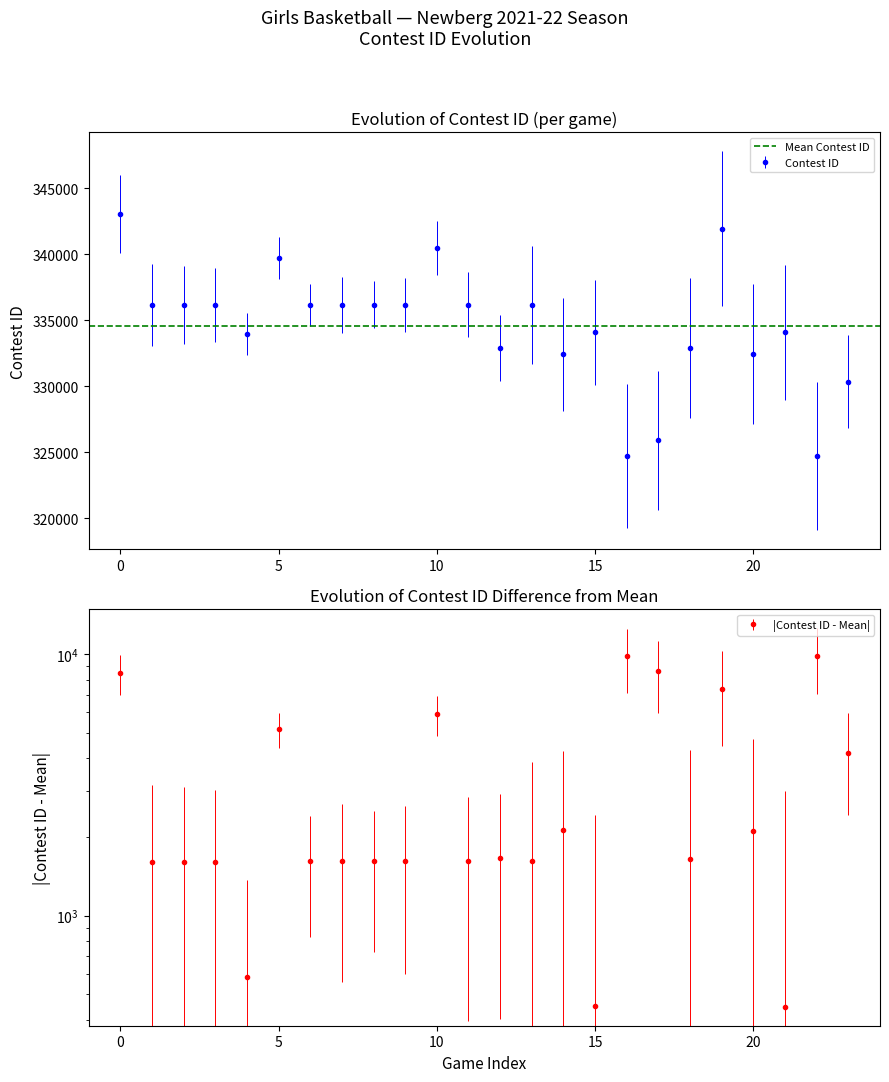

What is the value of the 21st point from the left?

332442